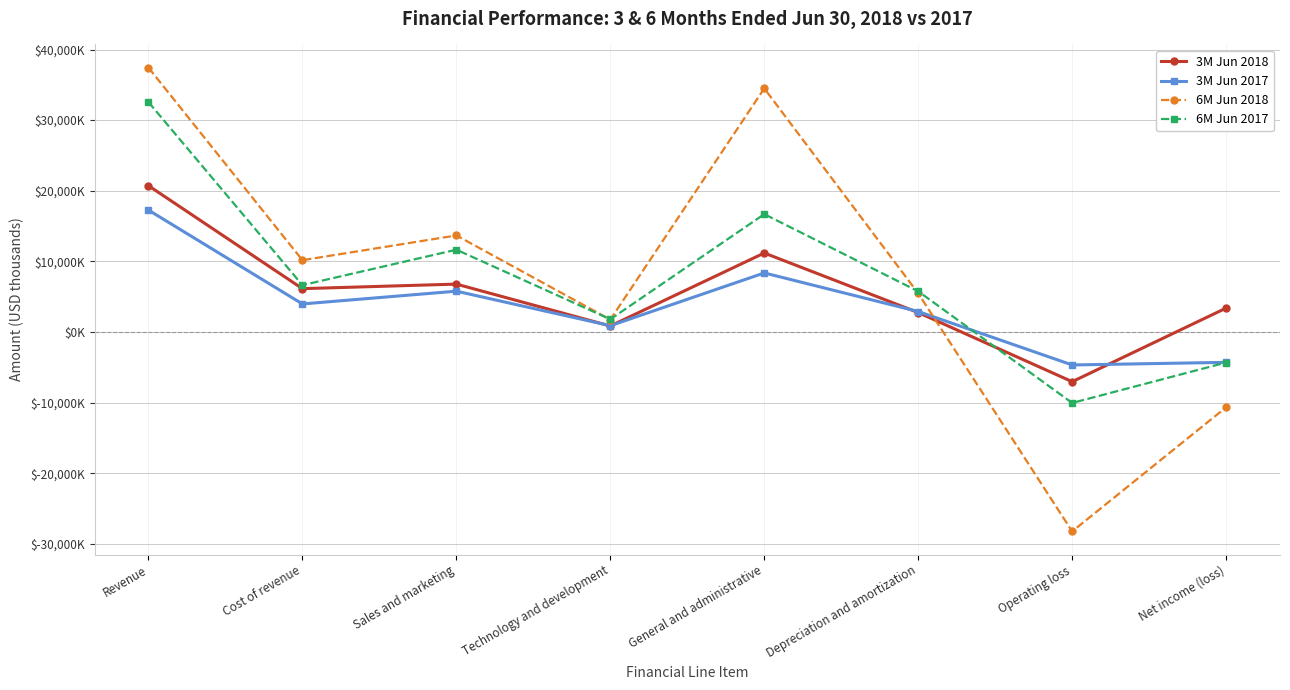

Which series ends up on top after the final intersection of 3M Jun 2017 and 3M Jun 2018?

3M Jun 2018